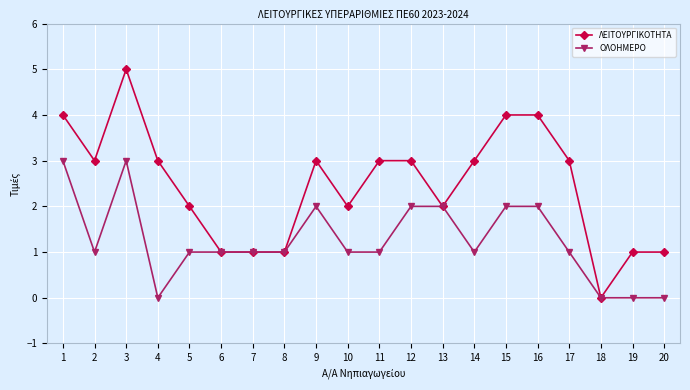

What is the greatest value displayed?

5